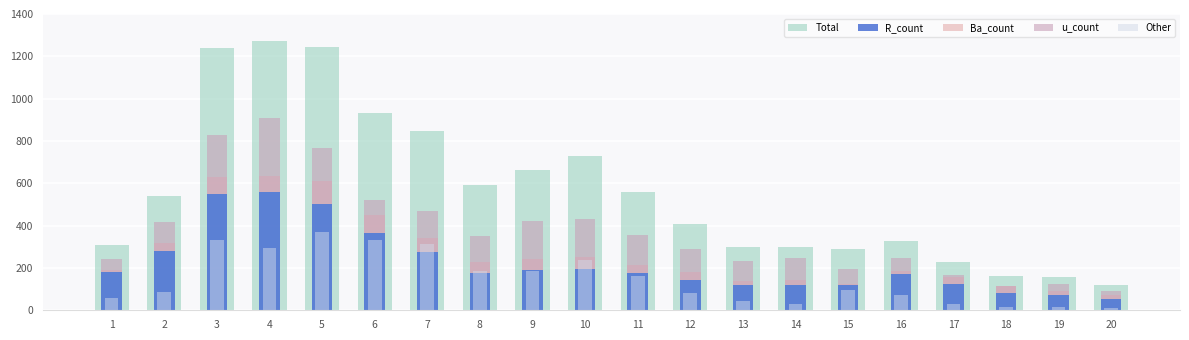

How many values in the R_count series are below 175?

10